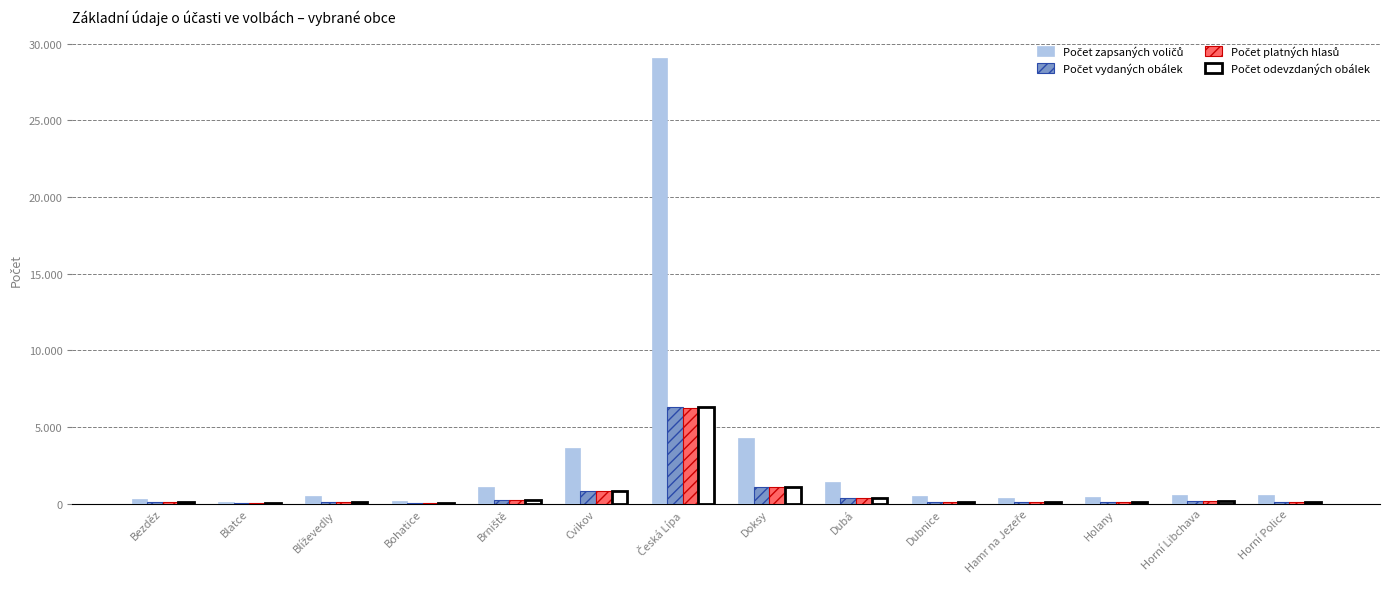

Does the chart contain stacked bars?

No